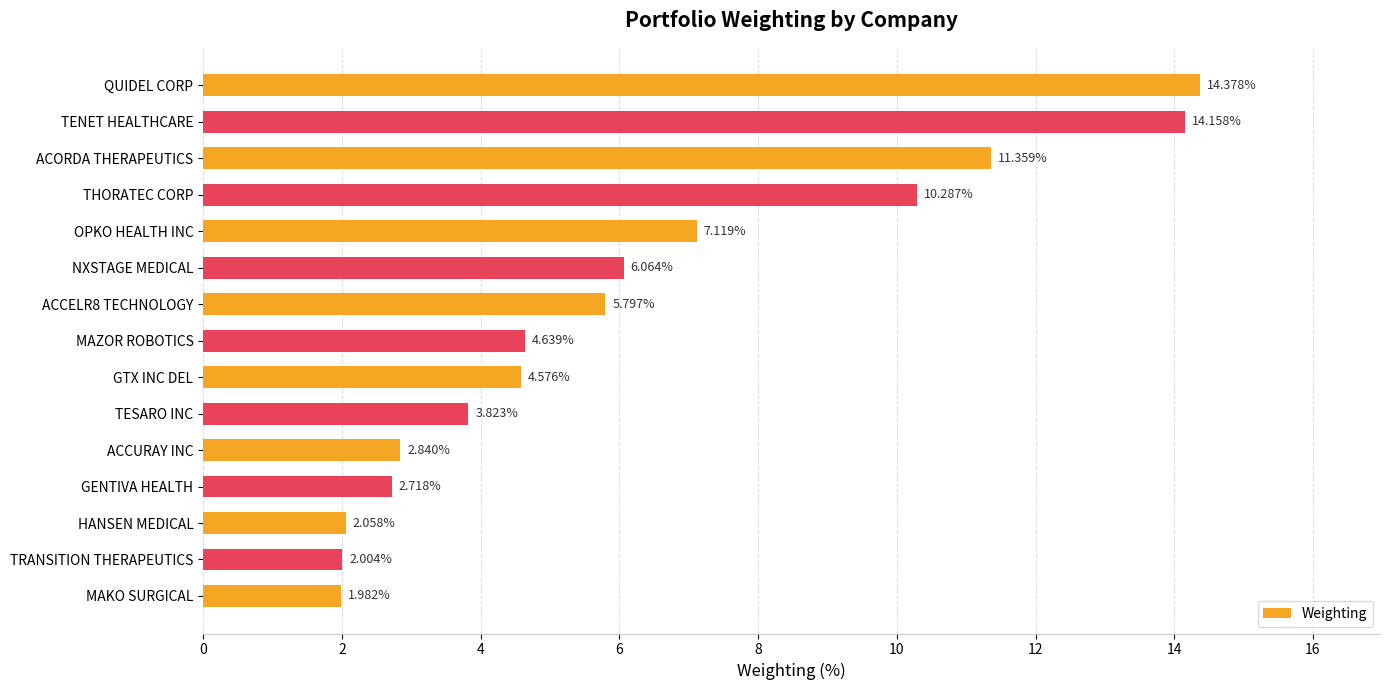

What is the change in value from OPKO HEALTH INC to TESARO INC?

-3.3